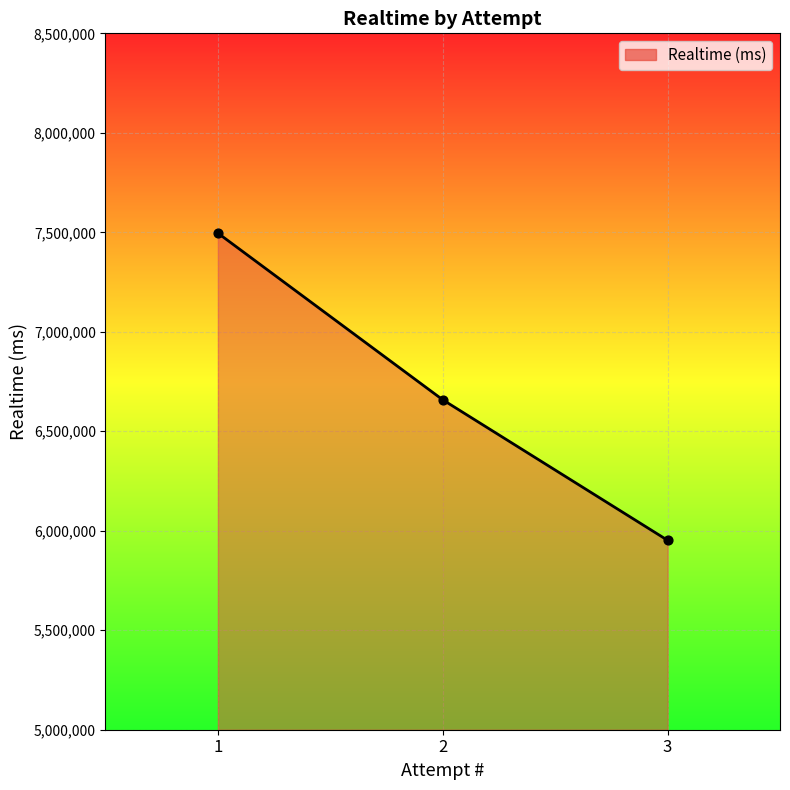

Between 1 and 3, which is larger?

1